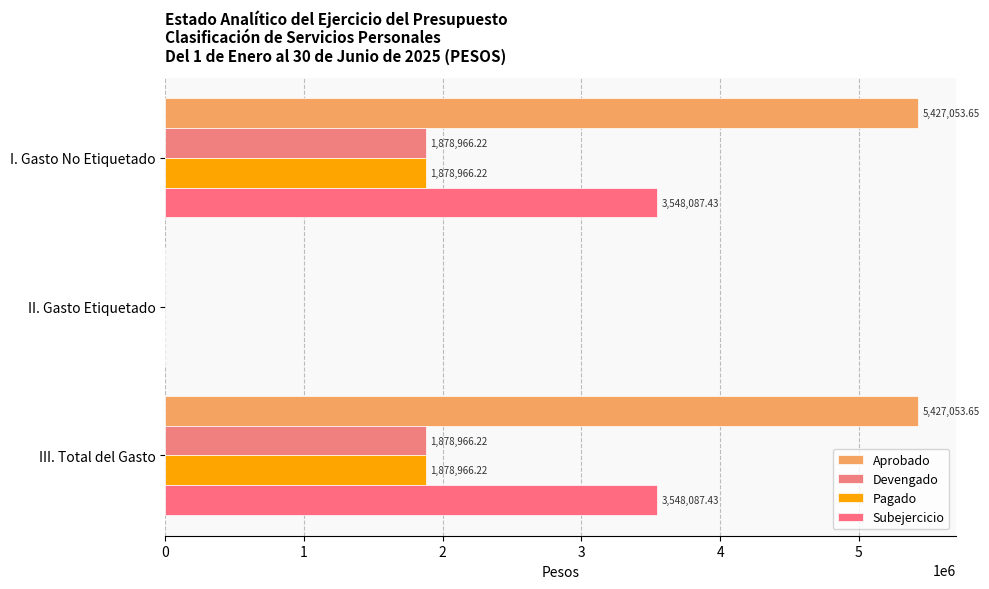

Rank the series by their maximum value, from highest to lowest.

Aprobado, Subejercicio, Devengado, Pagado